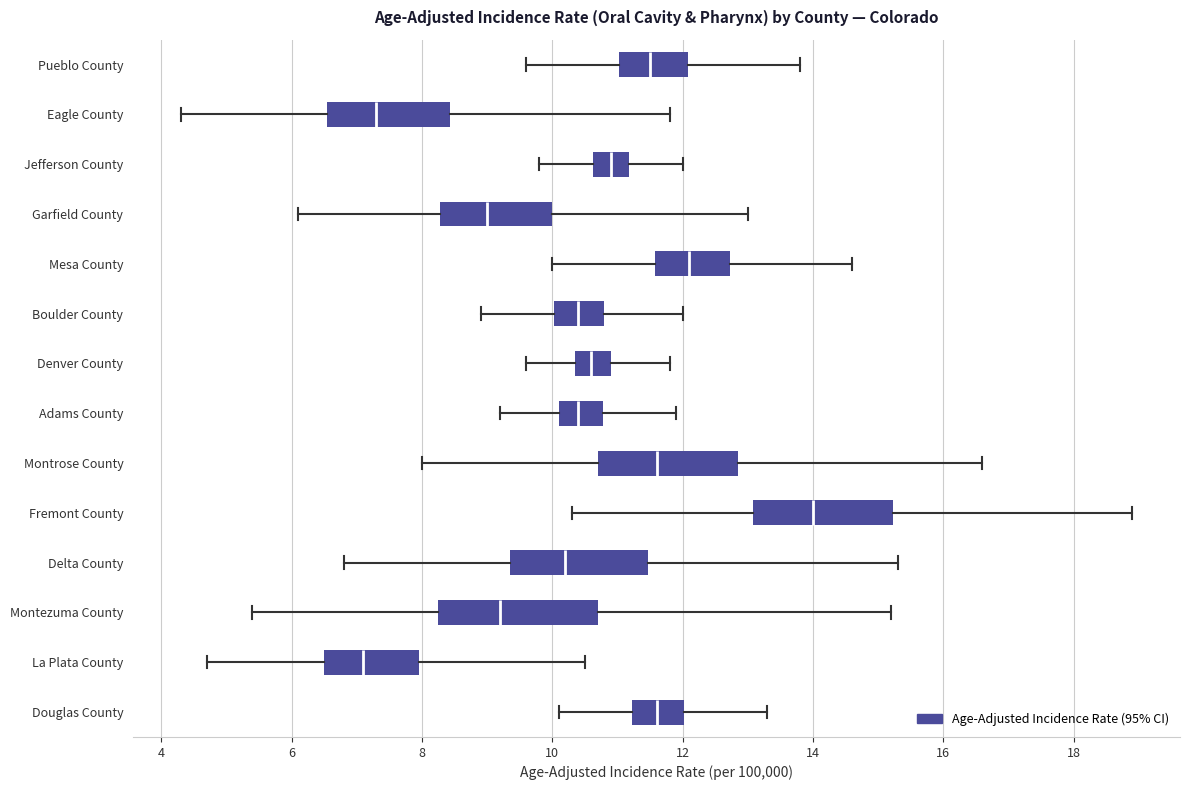

Which box has the furthest to the left median line?

La Plata County